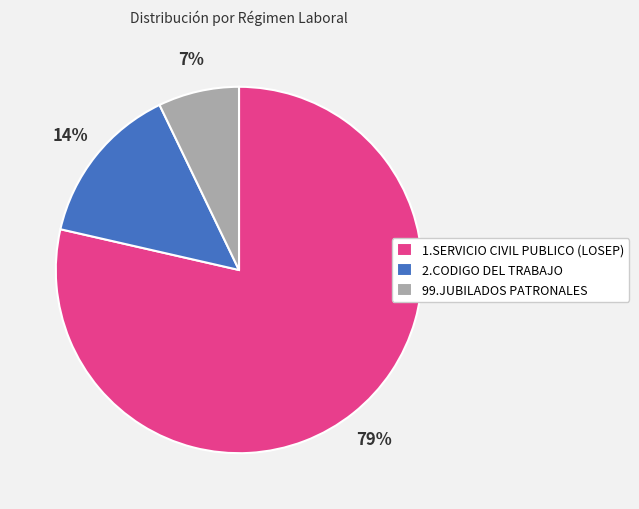

Rank the categories by value from lowest to highest.

99.JUBILADOS PATRONALES, 2.CODIGO DEL TRABAJO, 1.SERVICIO CIVIL PUBLICO (LOSEP)